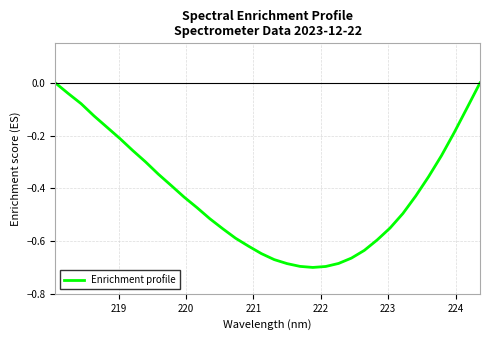

Reading left to right, transcribe all the data shown in this chart.

0.0	-0.0	-0.1	-0.1	-0.2	-0.2	-0.3	-0.3	-0.3	-0.4	-0.4	-0.5	-0.5	-0.6	-0.6	-0.6	-0.6	-0.7	-0.7	-0.7	-0.7	-0.7	-0.7	-0.7	-0.6	-0.6	-0.6	-0.5	-0.4	-0.4	-0.3	-0.2	-0.1	-0.0